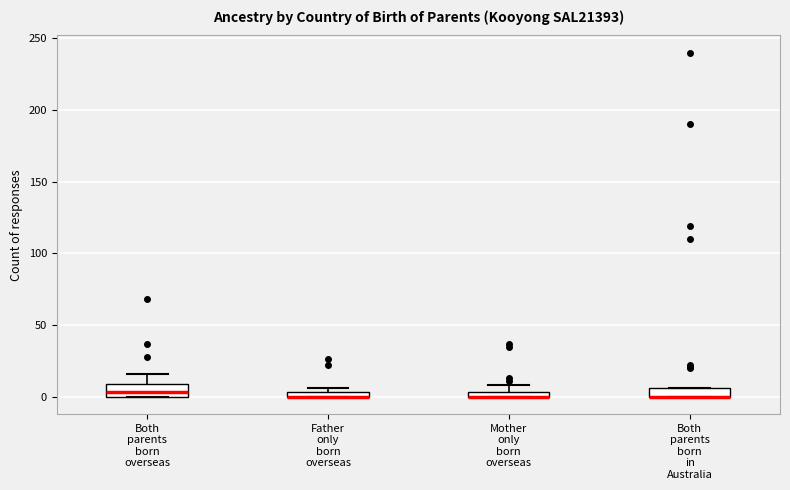

Where does the median line of the box for Both parents born overseas sit on the y-axis? The values are not printed on the chart, so give them approximately, as read against the axis.

5